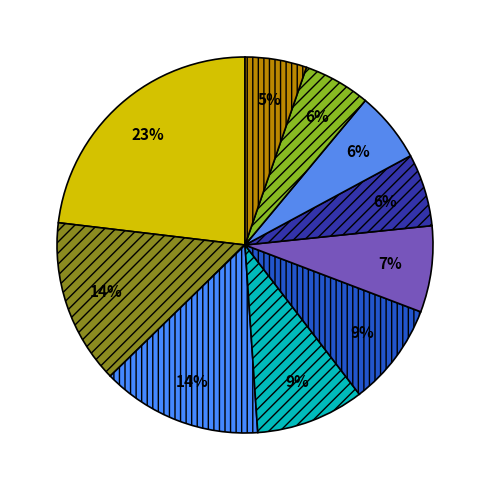

How many slices are in this pie chart?

10